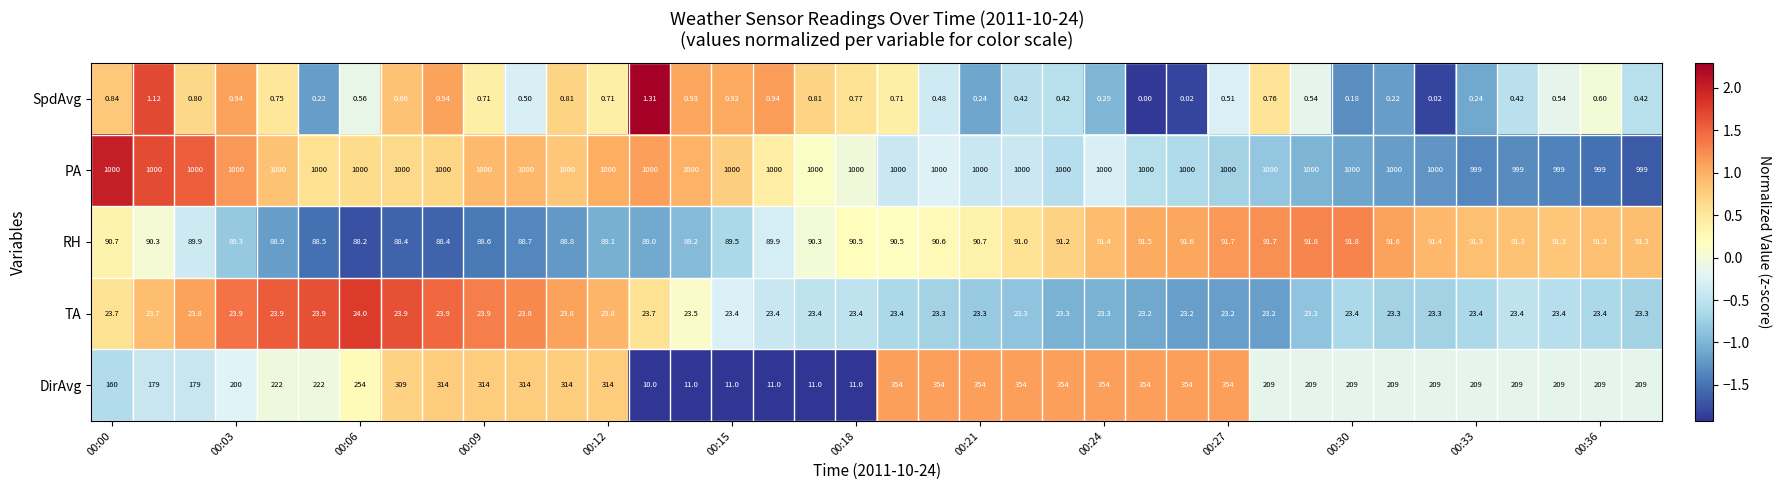

Which series has the widest spread of values?

DirAvg